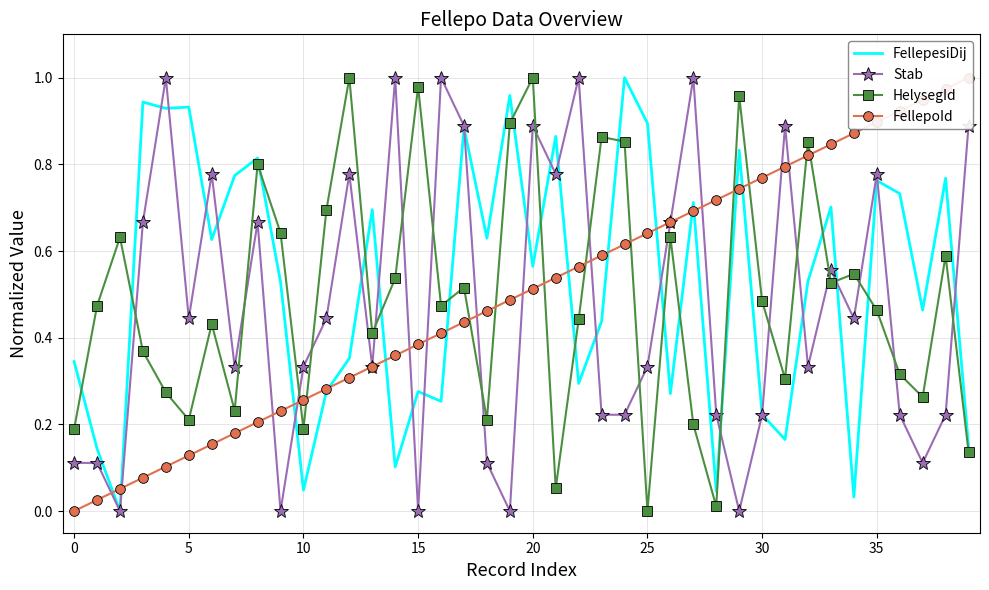

What are all the series names shown in the legend?

FellepesiDij, Stab, HelysegId, FellepoId